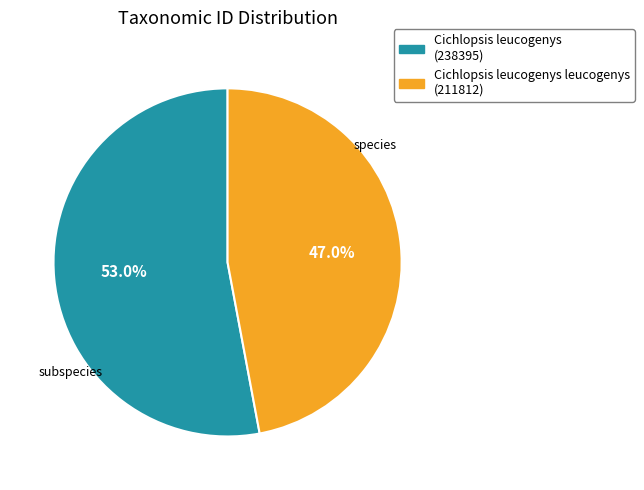

Does any single category account for the majority?

Yes